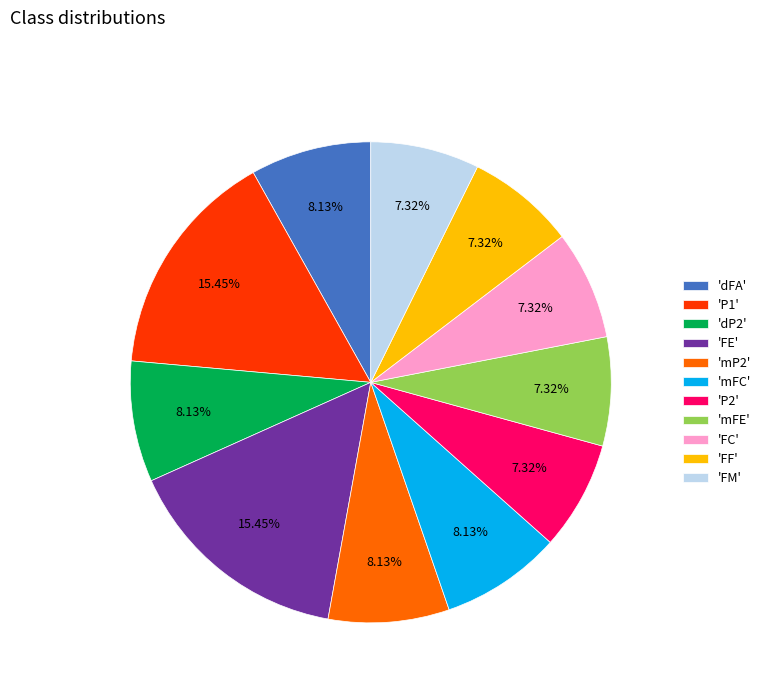

Combined, do 'P1' and 'dP2' account for over 50%?

No